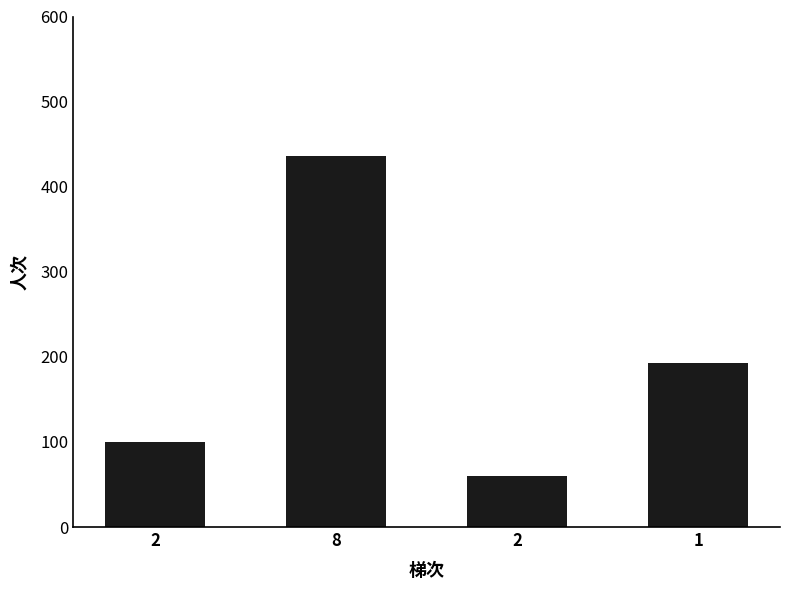

What is the label of the 1st bar from the left?

2